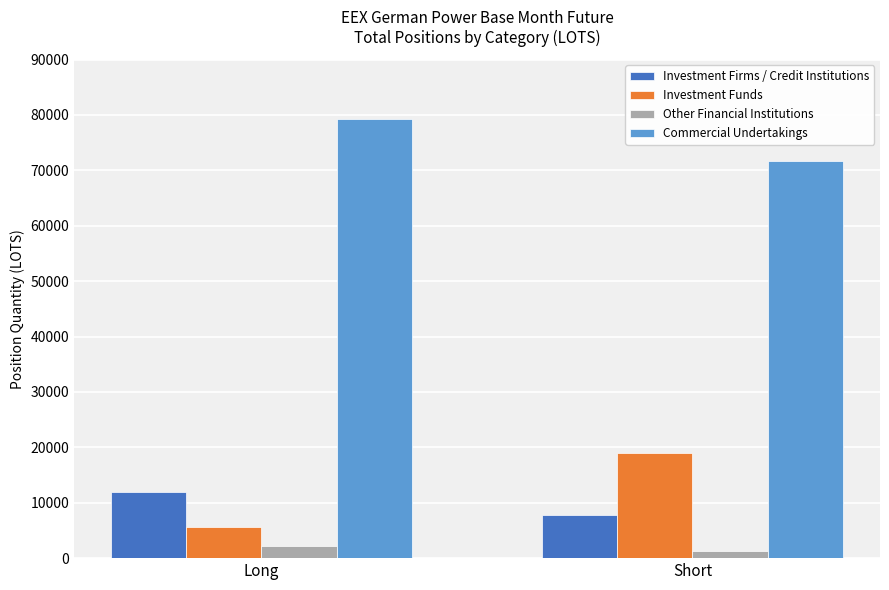

What is the label of the 2nd bar from the right?

Long